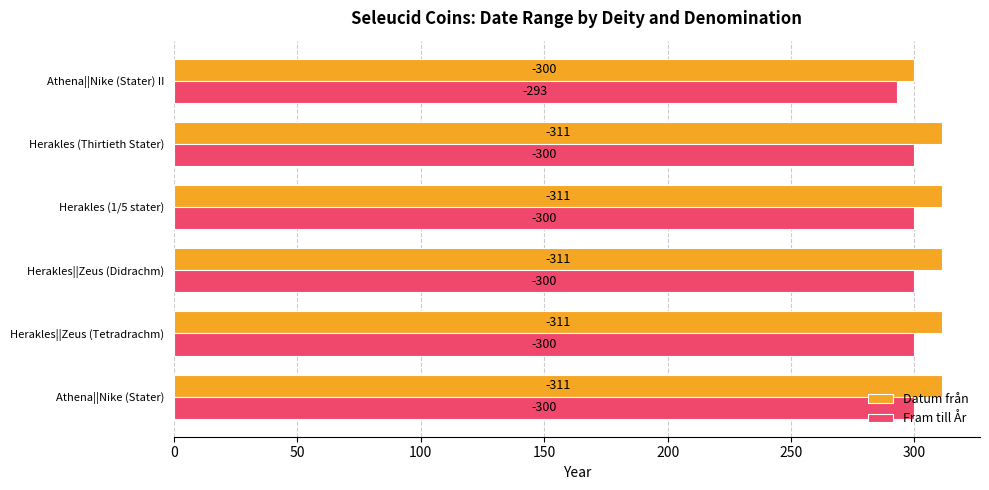

What are all the series names shown in the legend?

Datum från, Fram till År